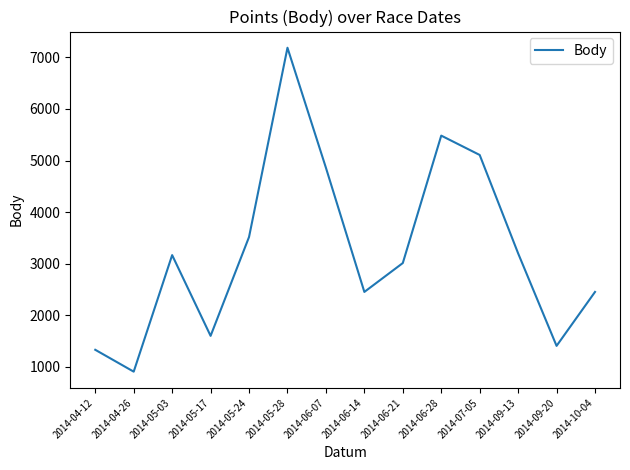

Where is the data nearest to the value 4046?

2014-05-24